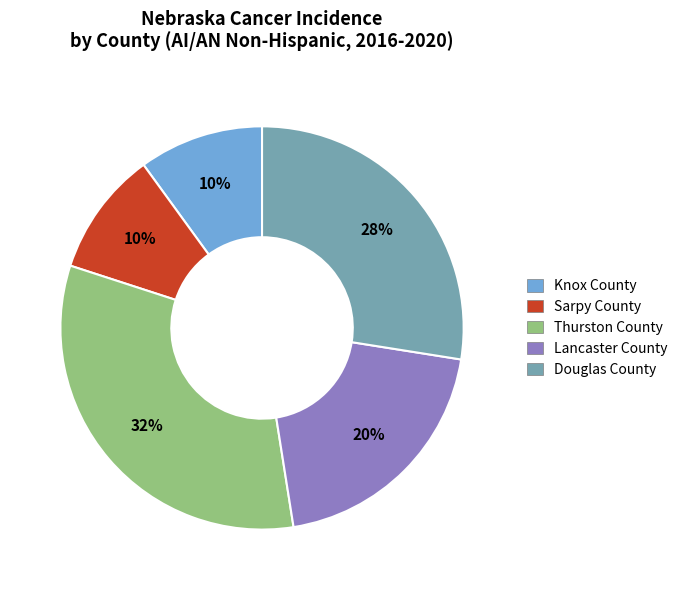

Does Thurston County account for over 50% of the chart?

No